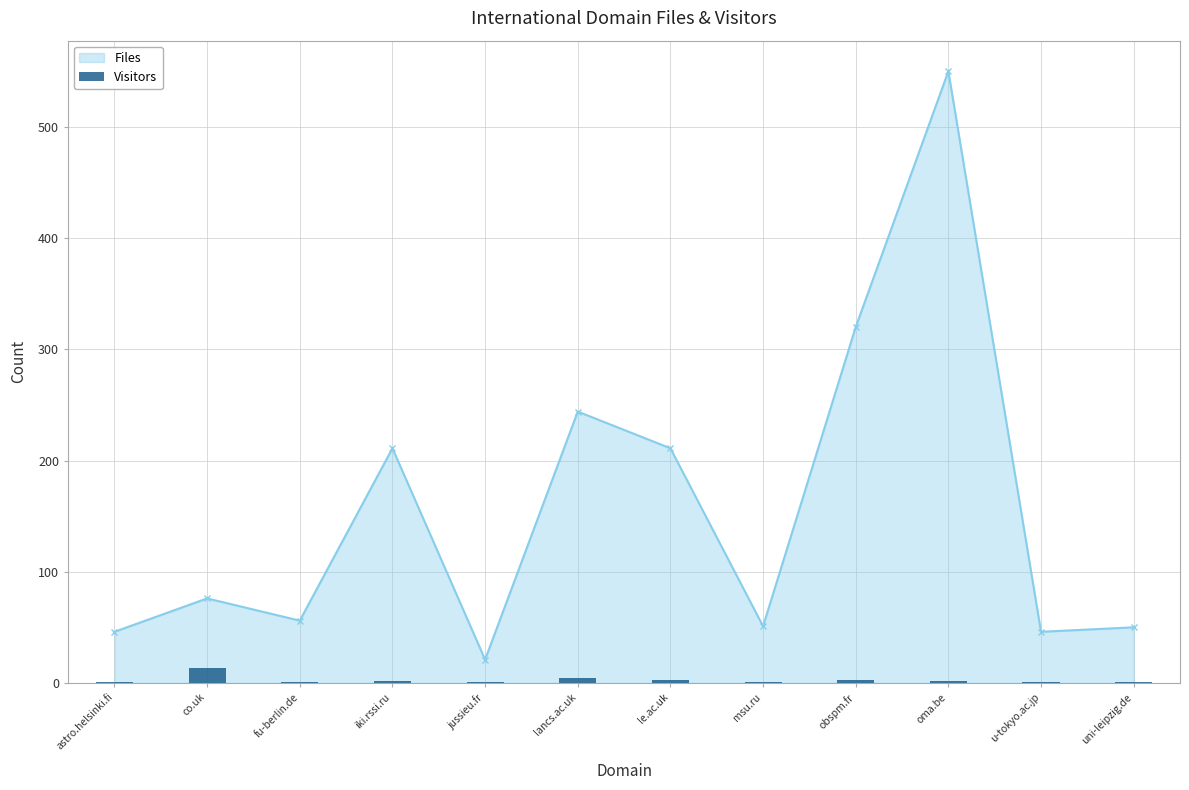

True or false: Files has a value of 56 at fu-berlin.de.

True